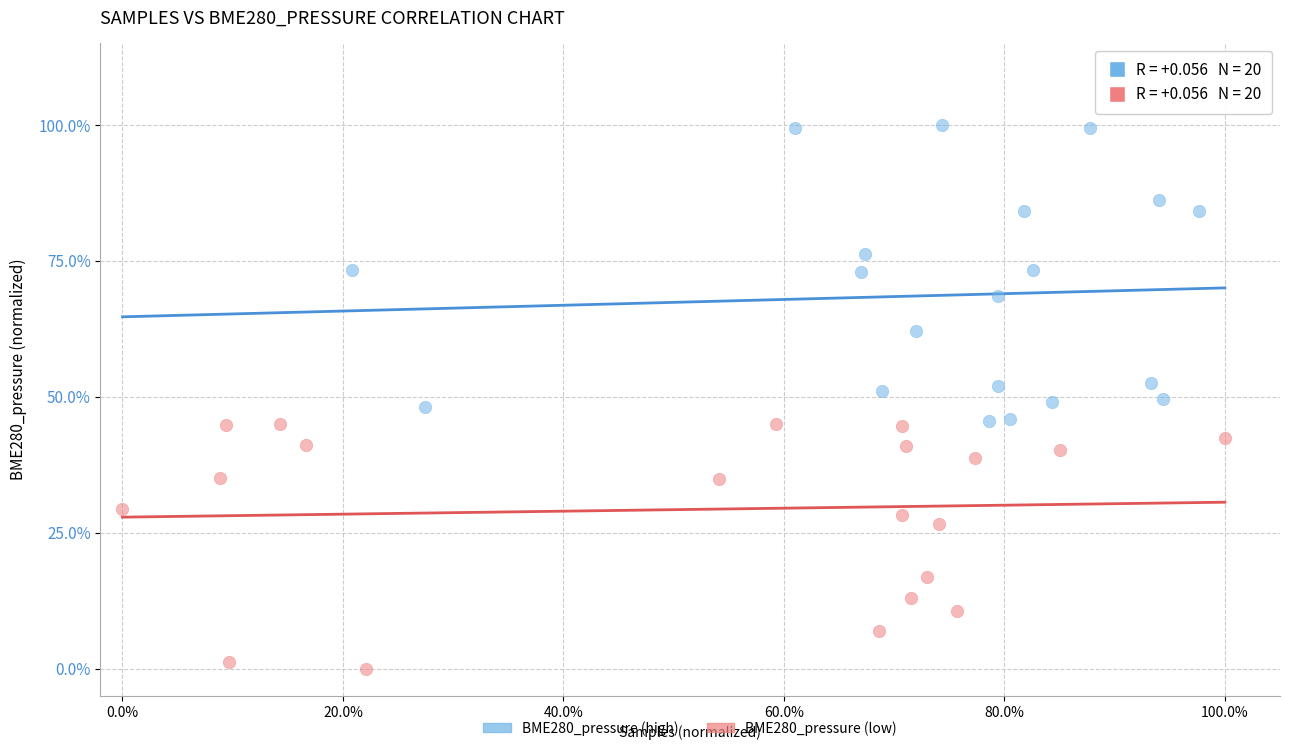

Which series has the widest spread of Y values?

BME280_pressure (high)